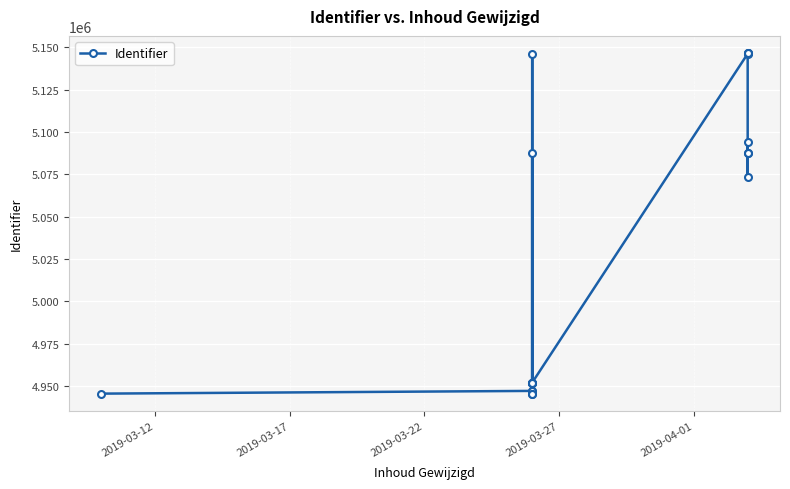

True or false: there are more than 2 points higher than both neighbors.

True